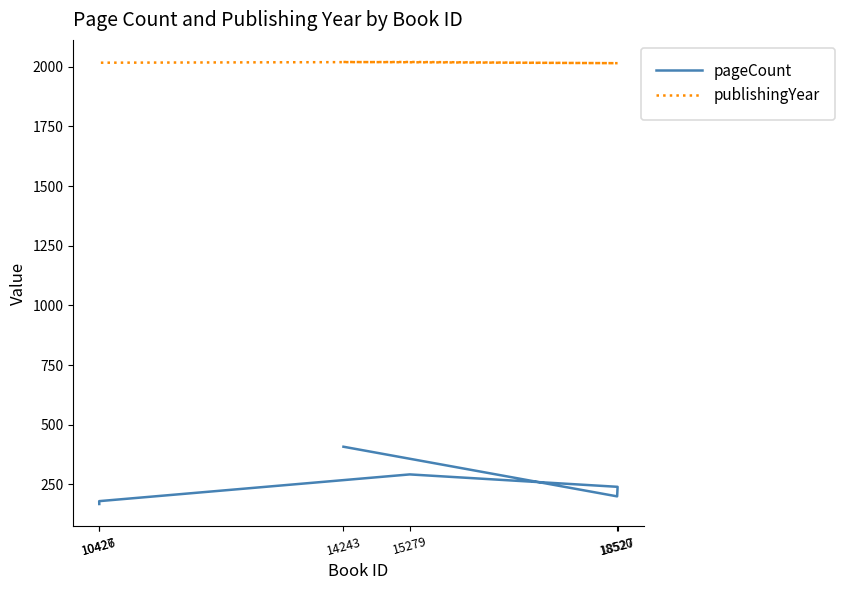

True or false: pageCount and publishingYear cross at least once.

False